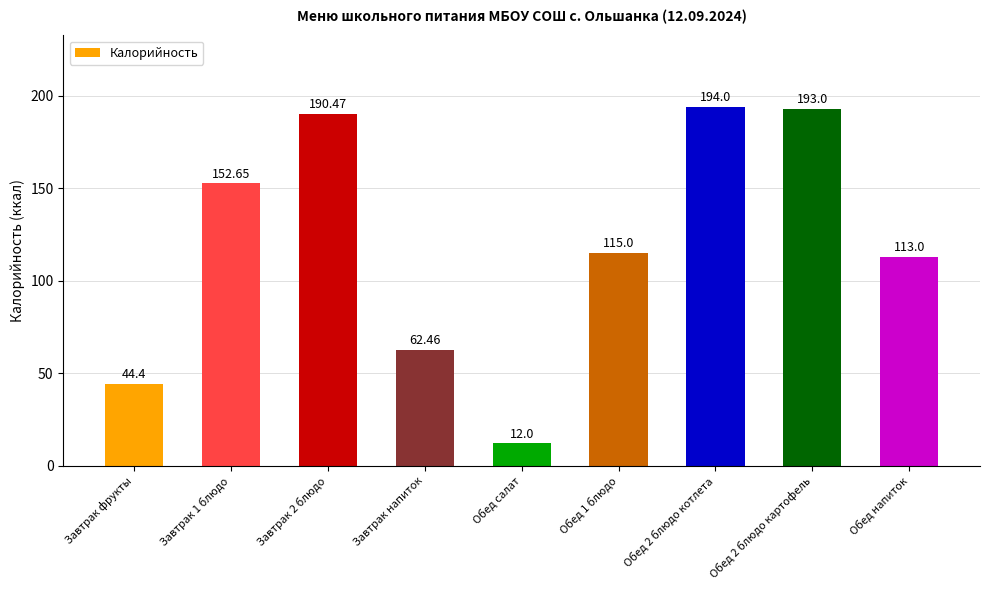

What is the difference between the second highest and minimum values?

181.0